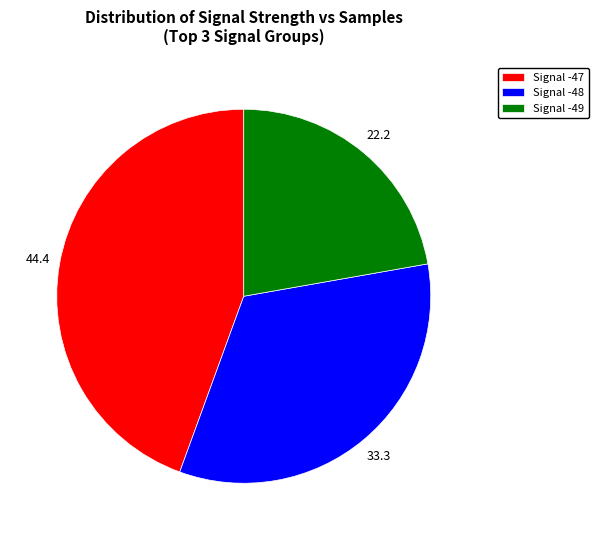

Is the sum of Signal -48 and Signal -49 greater than half?

Yes